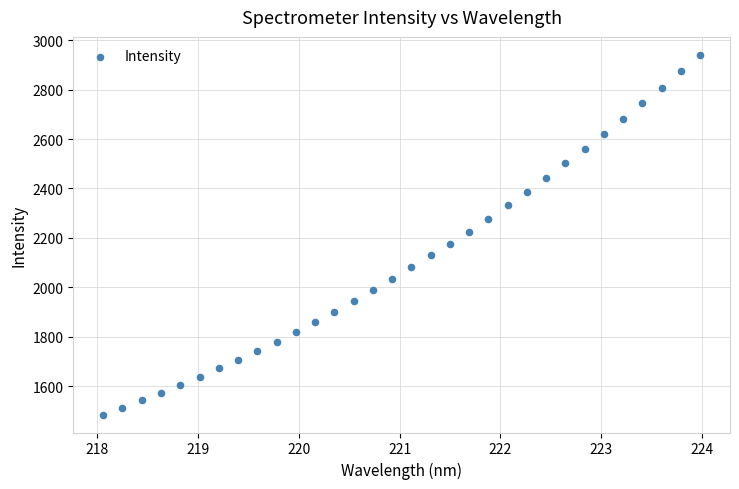

What is the range of X values (max minus min)?

5.9